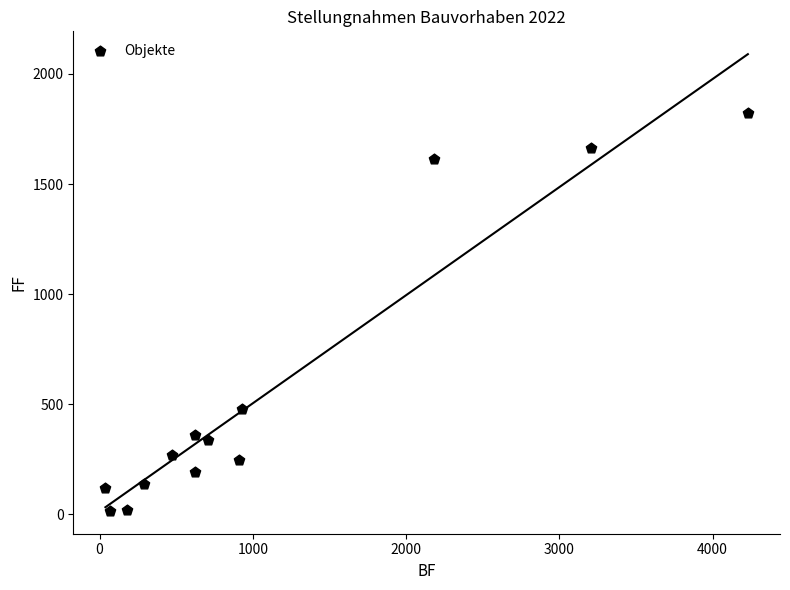

What is the range of Y values (max minus min)?

1807